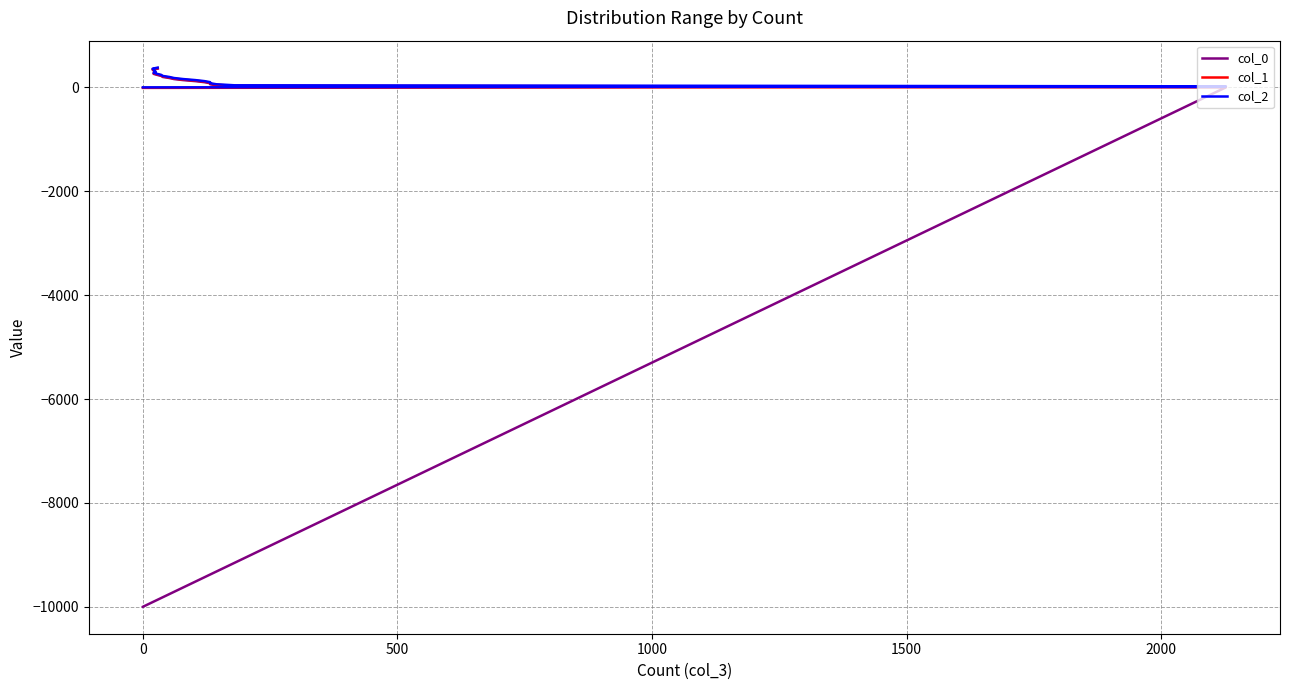

What is the value of the col_1 point at the 2nd from the left?

10